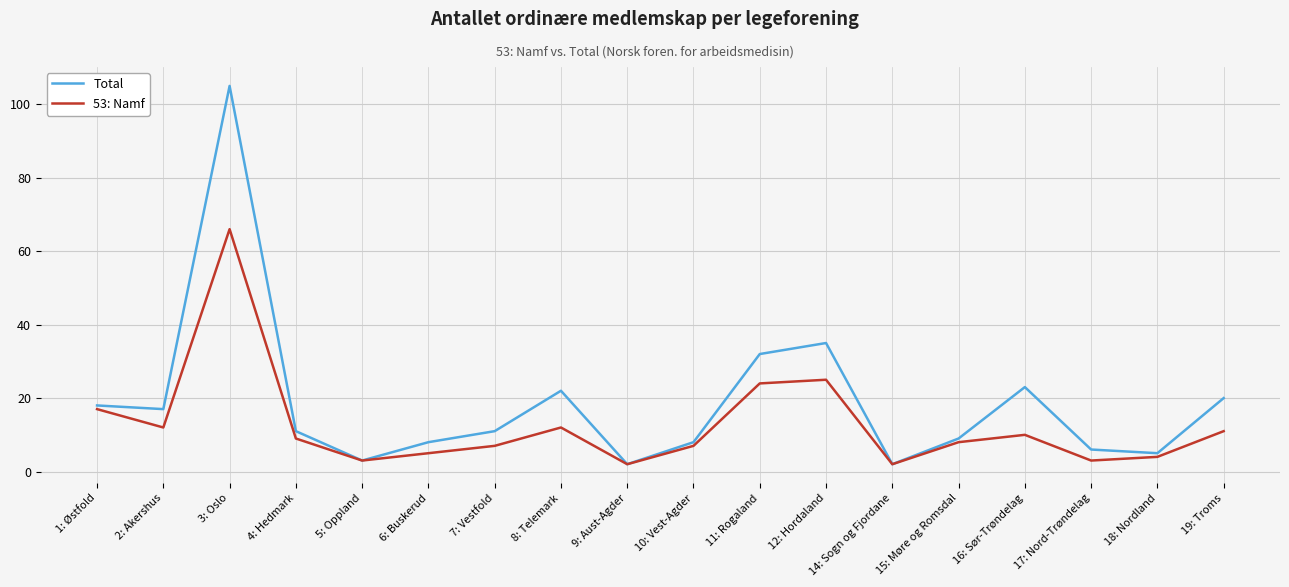

The 53: Namf series shows 25 at 12: Hordaland. True or false?

True